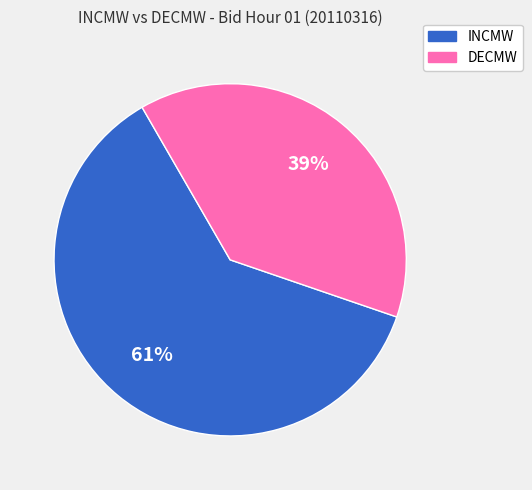

How many slices are in this pie chart?

2